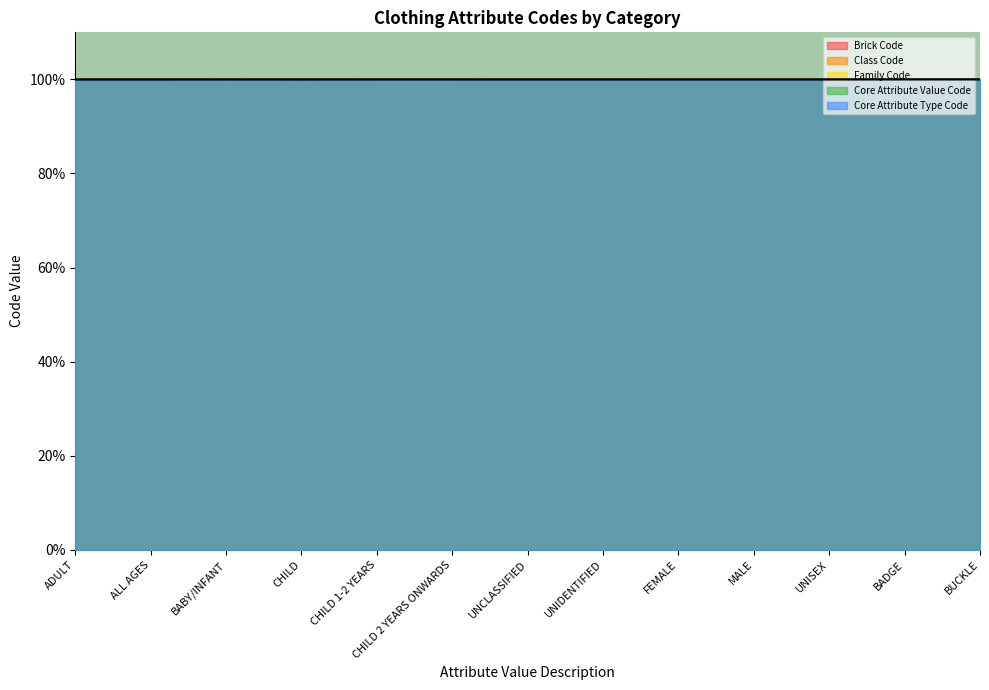

What position from the right is MALE?

4